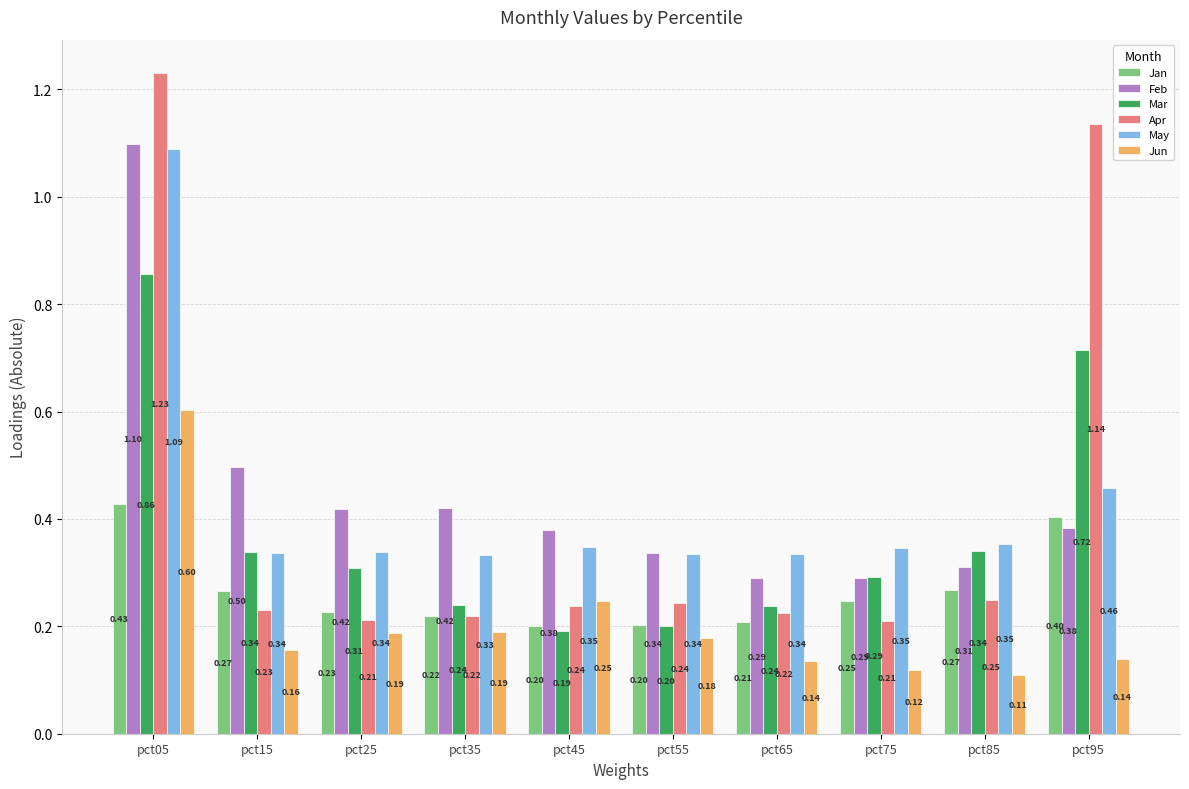

What is the average value of the May series?

0.4